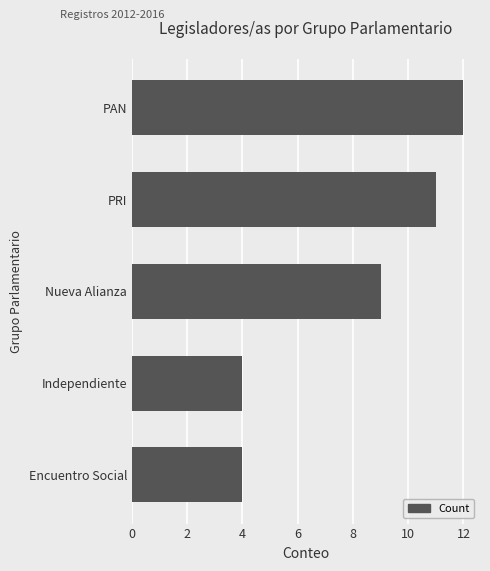

What is the change in value from Nueva Alianza to PRI?

+2